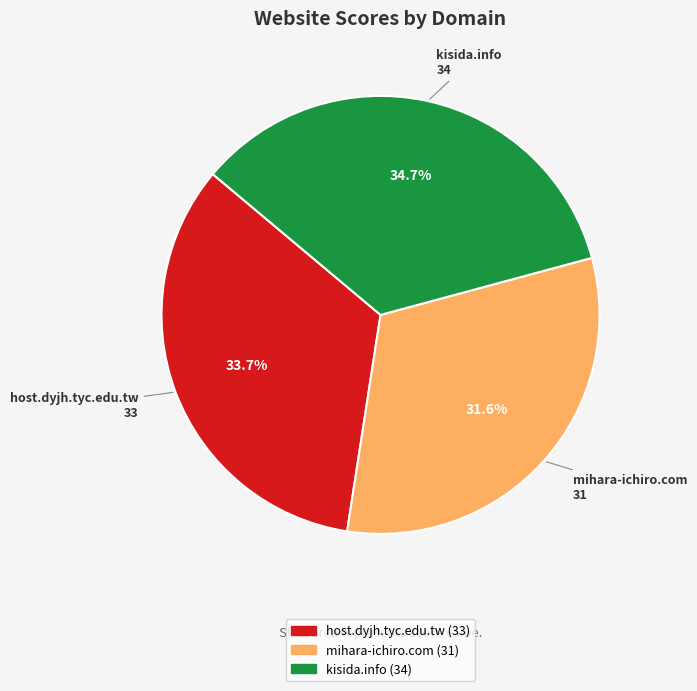

Does host.dyjh.tyc.edu.tw represent more than half of the total?

No